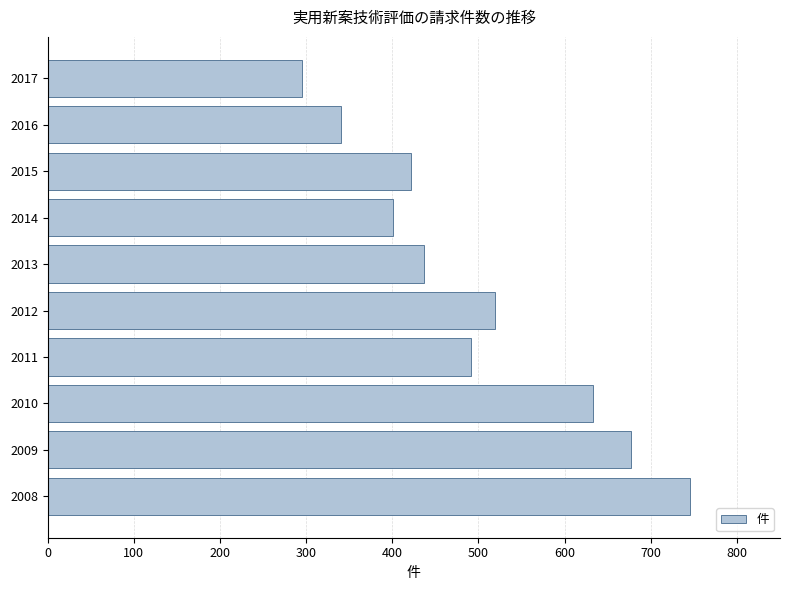

What is the difference between the second highest and second lowest values?

336